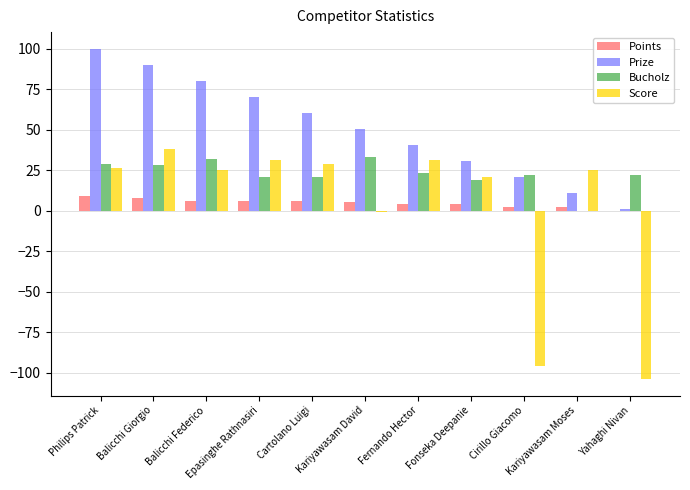

Where does the Prize series first go above 50?

Philips Patrick